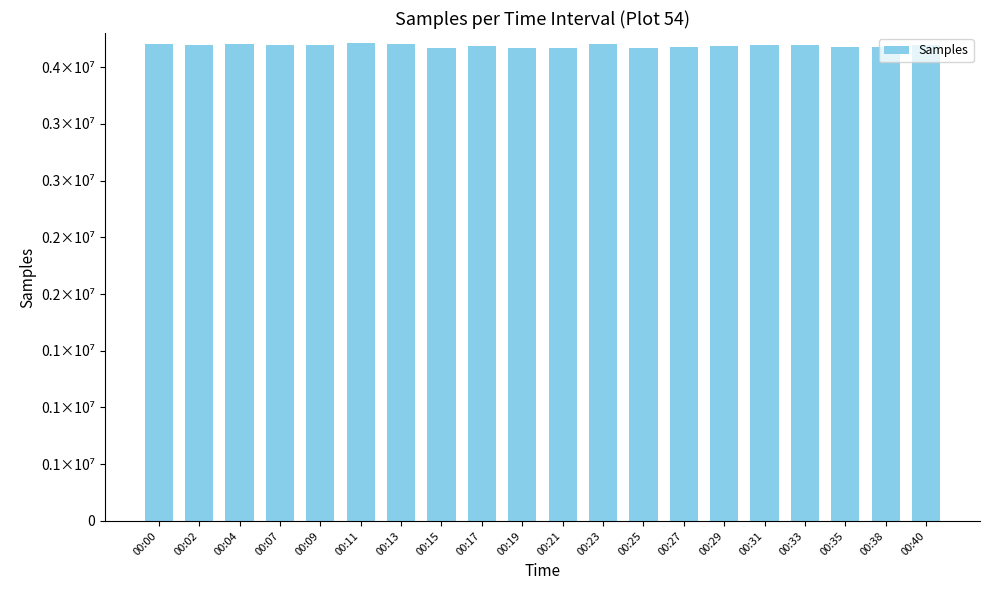

Does the chart contain any negative values?

No